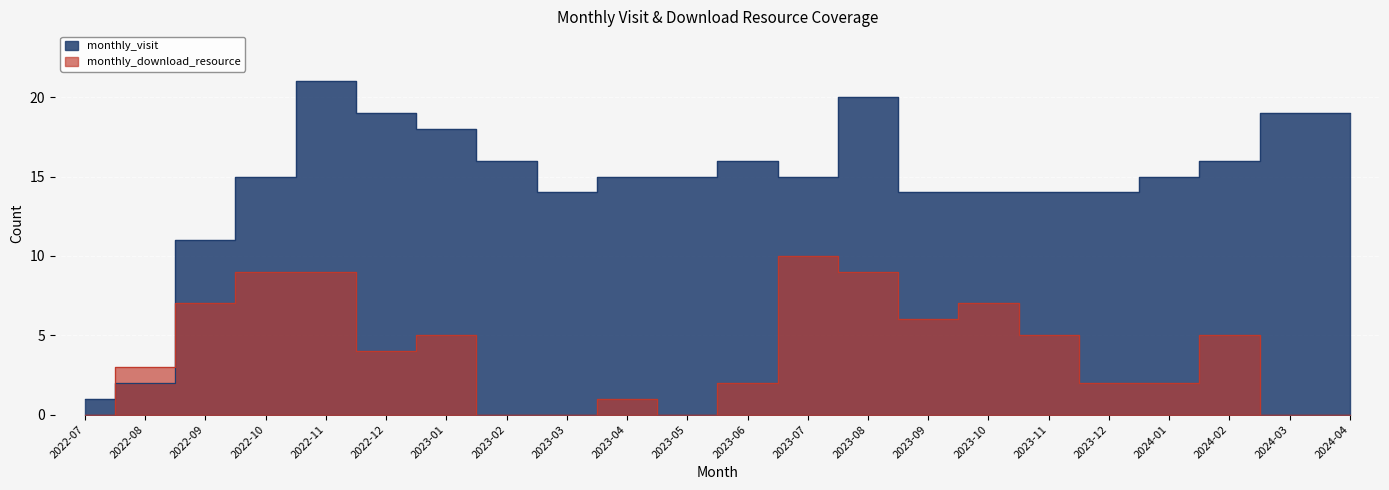

How many lines are shown in the chart?

2